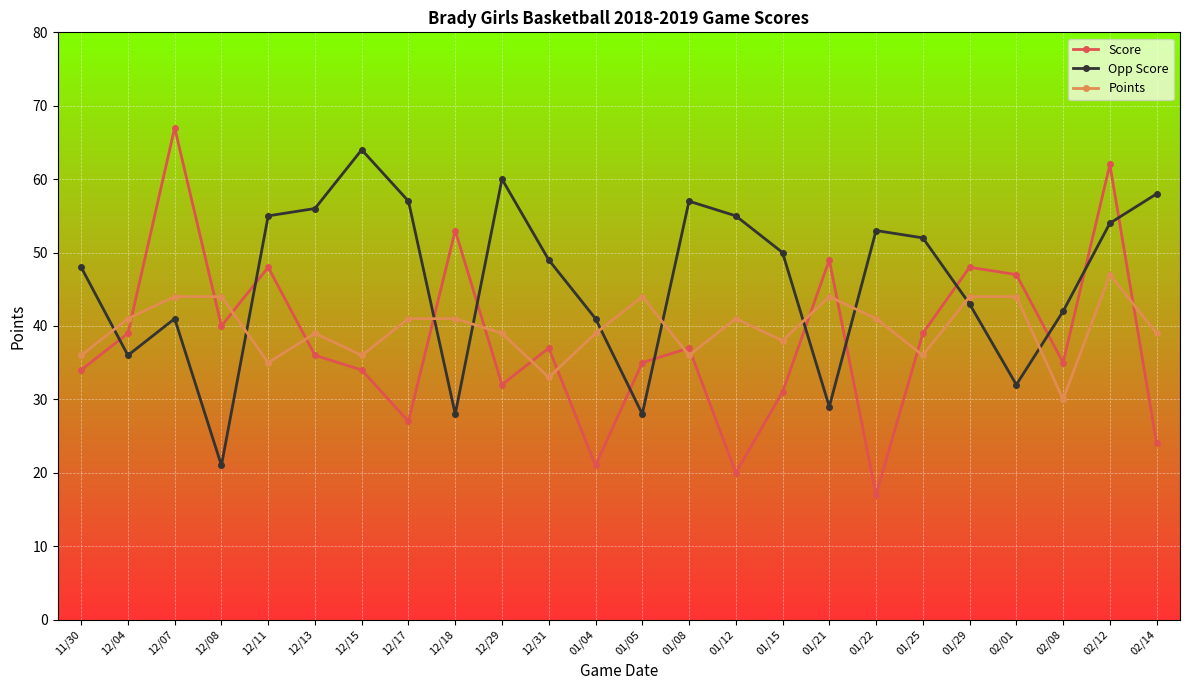

How many lines are shown in the chart?

3